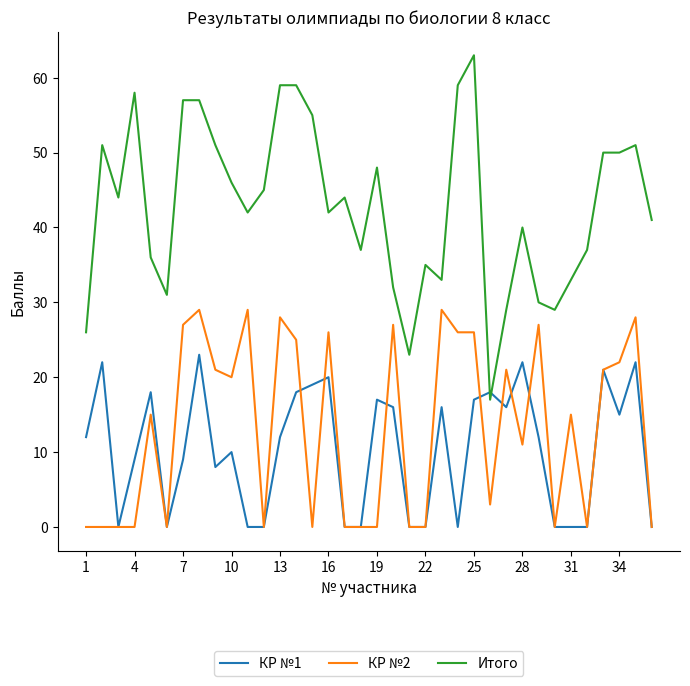

Reading left to right, list all the values displayed in this chart.

КР №1: 12	22	0	9	18	0	9	23	8	10	0	0	12	18	19	20	0	0	17	16	0	0	16	0	17	18	16	22	12	0	0	0	21	15	22	0
КР №2: 0	0	0	0	15	0	27	29	21	20	29	0	28	25	0	26	0	0	0	27	0	0	29	26	26	3	21	11	27	0	15	0	21	22	28	0
Итого: 26	51	44	58	36	31	57	57	51	46	42	45	59	59	55	42	44	37	48	32	23	35	33	59	63	17	29	40	30	29	33	37	50	50	51	41